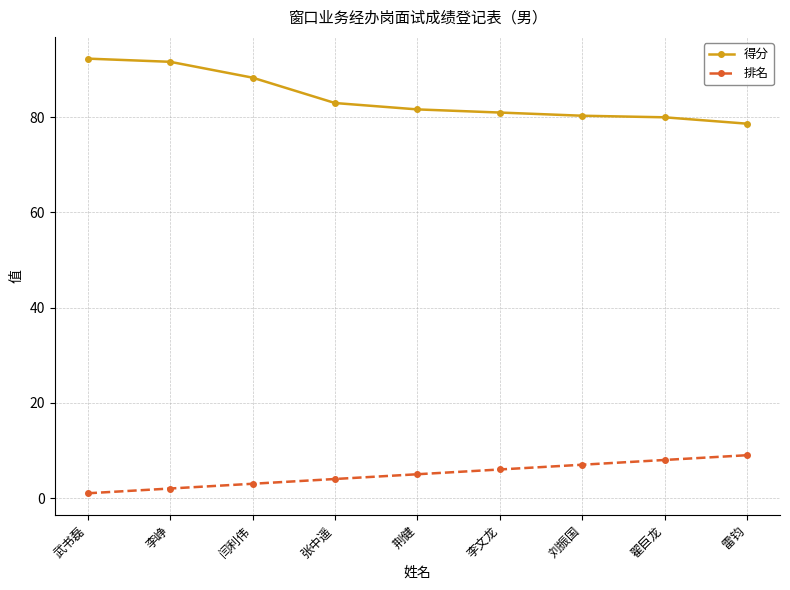

Which series has the largest range (max minus min)?

得分